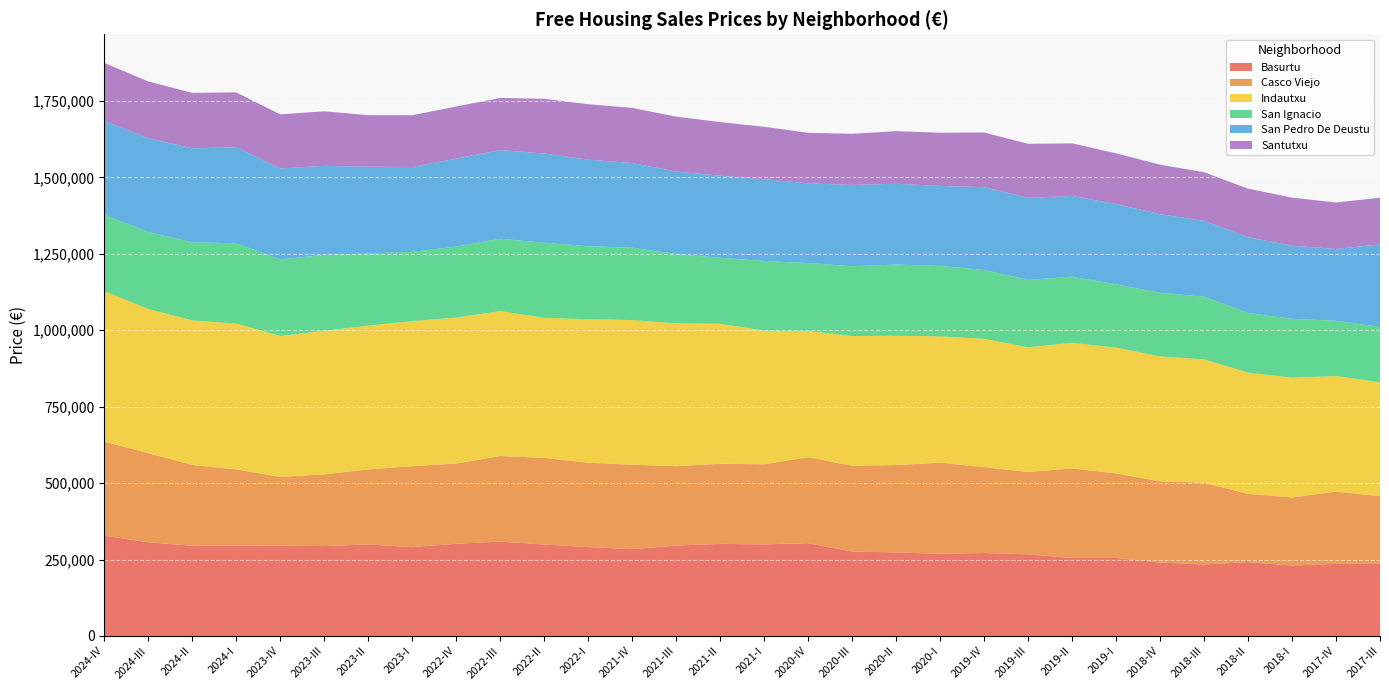

Reading left to right, list all the values displayed in this chart.

Basurtu: 2024-IV=328086	2024-III=306670	2024-II=295018	2024-I=295822	2023-IV=295423	2023-III=293892	2023-II=299326	2023-I=290495	2022-IV=301588	2022-III=308565	2022-II=299051	2022-I=290818	2021-IV=283863	2021-III=295689	2021-II=301229	2021-I=299687	2020-IV=303369	2020-III=276406	2020-II=273199	2020-I=268969	2019-IV=271339	2019-III=267106	2019-II=254989	2019-I=255204	2018-IV=240248	2018-III=234080	2018-II=241419	2018-I=230543	2017-IV=235826	2017-III=237913
Casco Viejo: 2024-IV=307673	2024-III=291182	2024-II=264240	2024-I=249146	2023-IV=224776	2023-III=234499	2023-II=245519	2023-I=264683	2022-IV=262489	2022-III=280064	2022-II=283449	2022-I=275746	2021-IV=276141	2021-III=259650	2021-II=262022	2021-I=261863	2020-IV=281436	2020-III=280242	2020-II=285800	2020-I=297806	2019-IV=280734	2019-III=269173	2019-II=292967	2019-I=276408	2018-IV=265599	2018-III=267068	2018-II=223225	2018-I=222504	2017-IV=236689	2017-III=219176
Indautxu: 2024-IV=491677	2024-III=471640	2024-II=472748	2024-I=476603	2023-IV=460676	2023-III=469842	2023-II=469944	2023-I=474877	2022-IV=477323	2022-III=473790	2022-II=457688	2022-I=469431	2021-IV=473124	2021-III=467019	2021-II=457910	2021-I=436906	2020-IV=412599	2020-III=424248	2020-II=422880	2020-I=413045	2019-IV=419610	2019-III=407855	2019-II=410856	2019-I=411445	2018-IV=408331	2018-III=403400	2018-II=396530	2018-I=391812	2017-IV=377589	2017-III=372401
San Ignacio: 2024-IV=250211	2024-III=251534	2024-II=255651	2024-I=262581	2023-IV=250425	2023-III=248019	2023-II=236128	2023-I=226158	2022-IV=231864	2022-III=236702	2022-II=245852	2022-I=238749	2021-IV=236545	2021-III=226653	2021-II=215794	2021-I=227942	2020-IV=222091	2020-III=228170	2020-II=232799	2020-I=230269	2019-IV=225424	2019-III=220326	2019-II=216271	2019-I=206785	2018-IV=208338	2018-III=205111	2018-II=195272	2018-I=192238	2017-IV=180755	2017-III=181642
San Pedro De Deustu: 2024-IV=306708	2024-III=306535	2024-II=307228	2024-I=314117	2023-IV=297367	2023-III=291268	2023-II=283623	2023-I=277632	2022-IV=287930	2022-III=289960	2022-II=291779	2022-I=282978	2021-IV=276972	2021-III=269915	2021-II=268187	2021-I=267624	2020-IV=260757	2020-III=266055	2020-II=264214	2020-I=261773	2019-IV=270610	2019-III=268466	2019-II=264030	2019-I=262646	2018-IV=256954	2018-III=247960	2018-II=247698	2018-I=238982	2017-IV=234917	2017-III=269689
Santutxu: 2024-IV=189657	2024-III=185785	2024-II=181317	2024-I=179454	2023-IV=177172	2023-III=178338	2023-II=168603	2023-I=169188	2022-IV=170298	2022-III=170420	2022-II=179112	2022-I=181356	2021-IV=180330	2021-III=179477	2021-II=175297	2021-I=171241	2020-IV=165246	2020-III=167161	2020-II=171996	2020-I=173862	2019-IV=178812	2019-III=176635	2019-II=171884	2019-I=165999	2018-IV=161860	2018-III=159058	2018-II=158720	2018-I=157446	2017-IV=151870	2017-III=152367